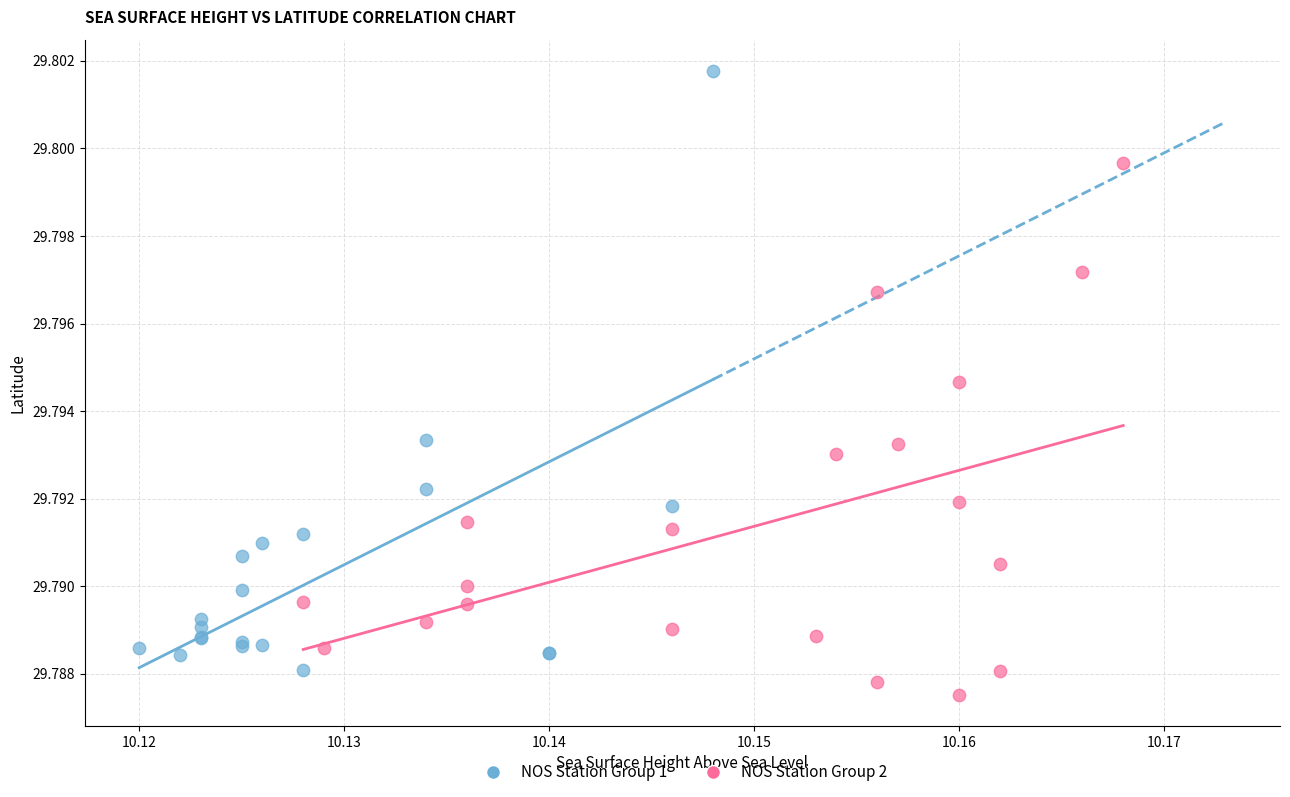

Which series has the widest spread of Y values?

NOS Station Group 1